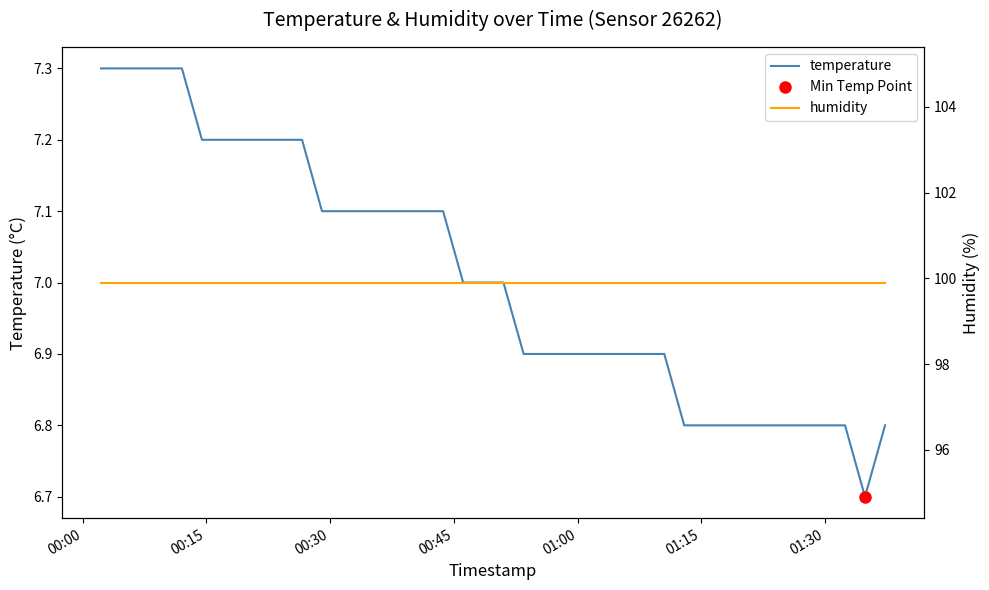

What is the difference between the maximum and minimum values in the temperature series?

0.6